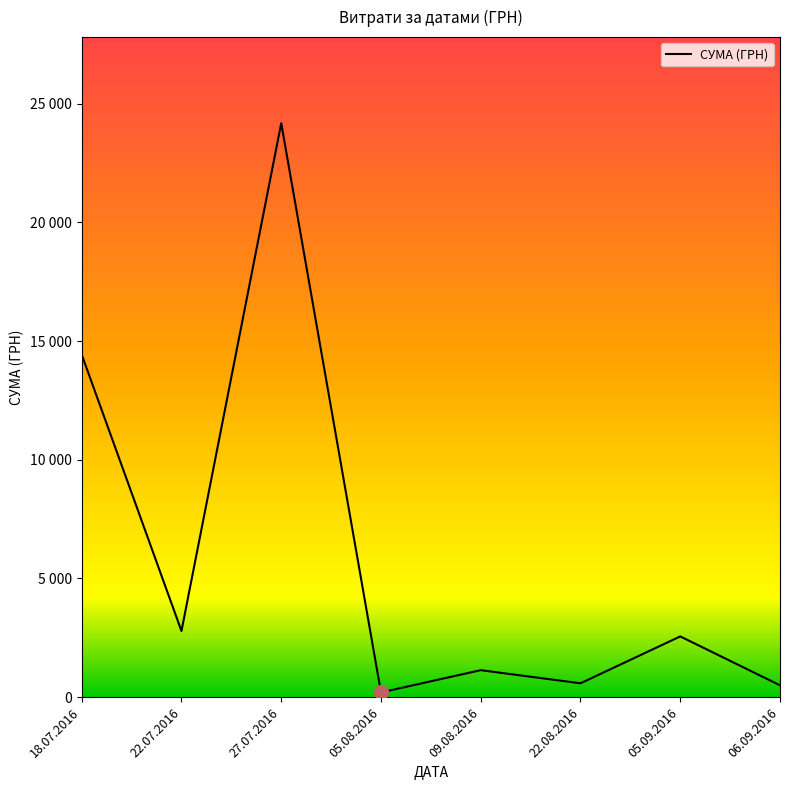

Reading left to right, what are all the values shown in this chart?

14427.0	2785.9	24175.0	199.5	1136.1	583.7	2558.4	500.0